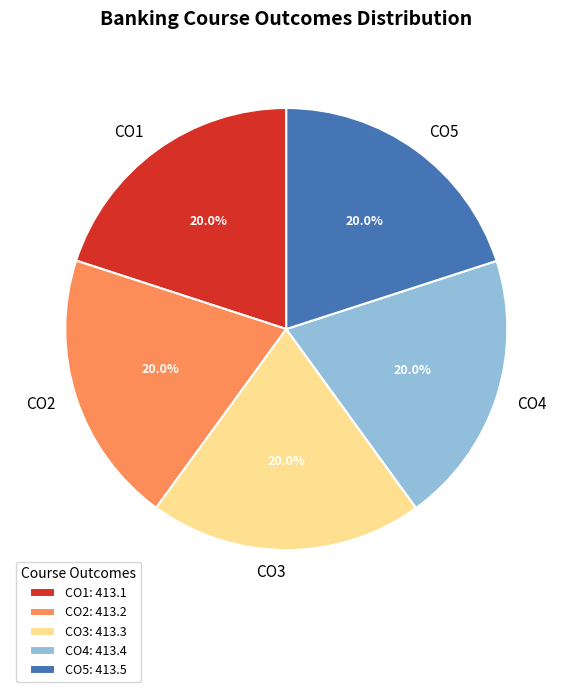

To the nearest percent, what percentage of the pie is CO3?

20%